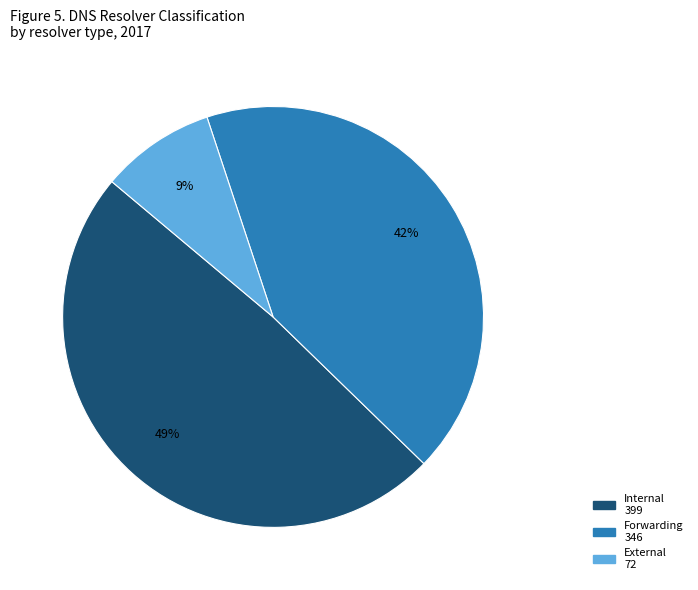

Does any single category account for the majority?

No